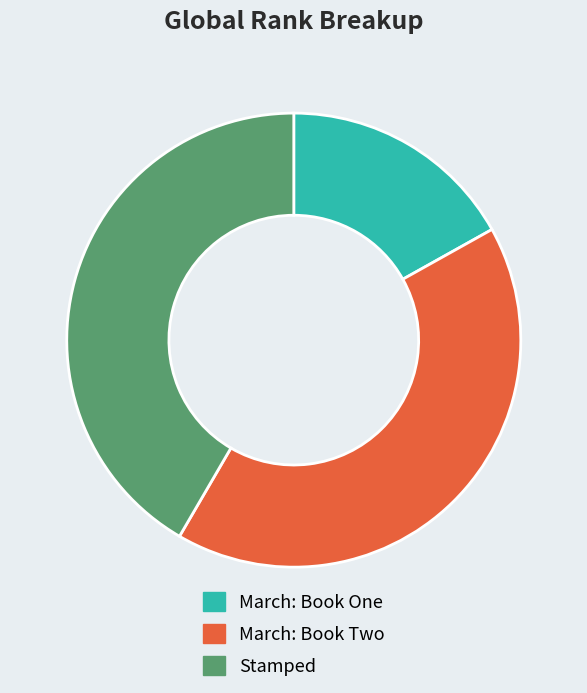

Do March: Book One and Stamped together represent more than half of the pie?

Yes